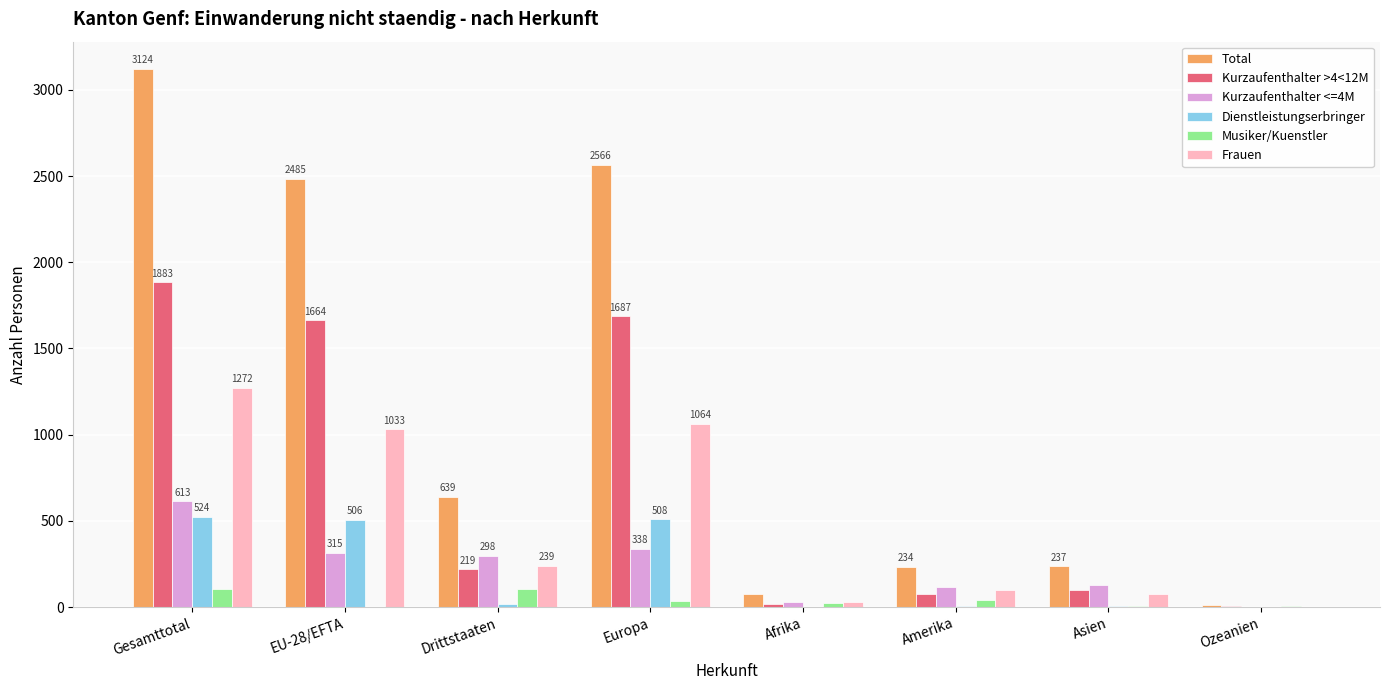

Where does the Kurzaufenthalter <=4M series first go above 298?

Gesamttotal